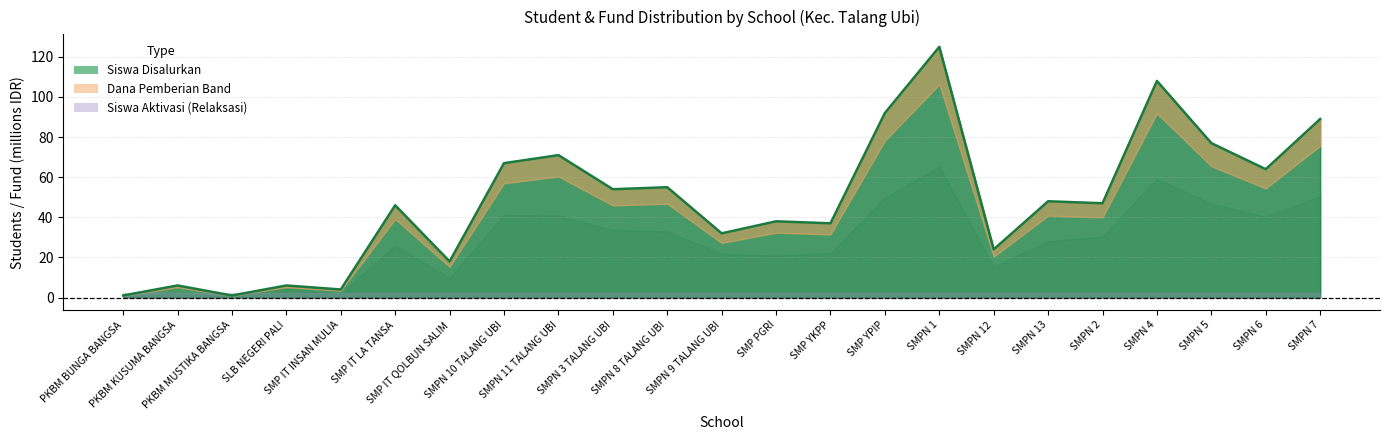

How many values in the Siswa Pemberian series are below 47?

11